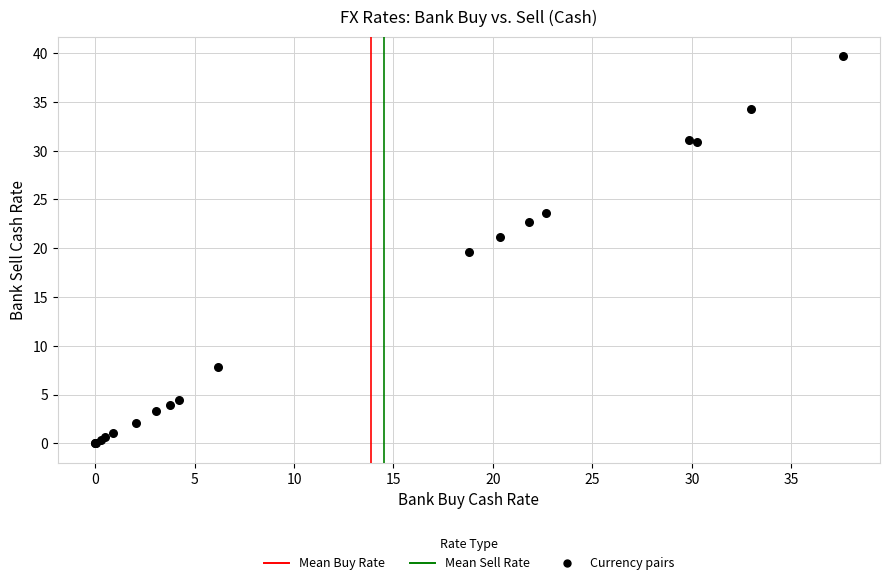

What Y value in the scatter plot is closest to 19?

19.6